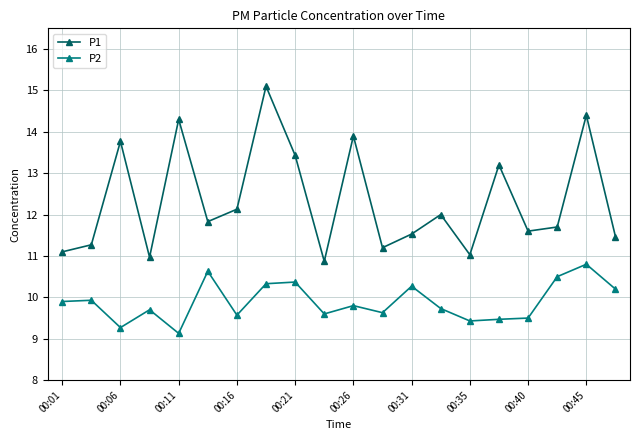

What is the sum of all P2 values?

197.8